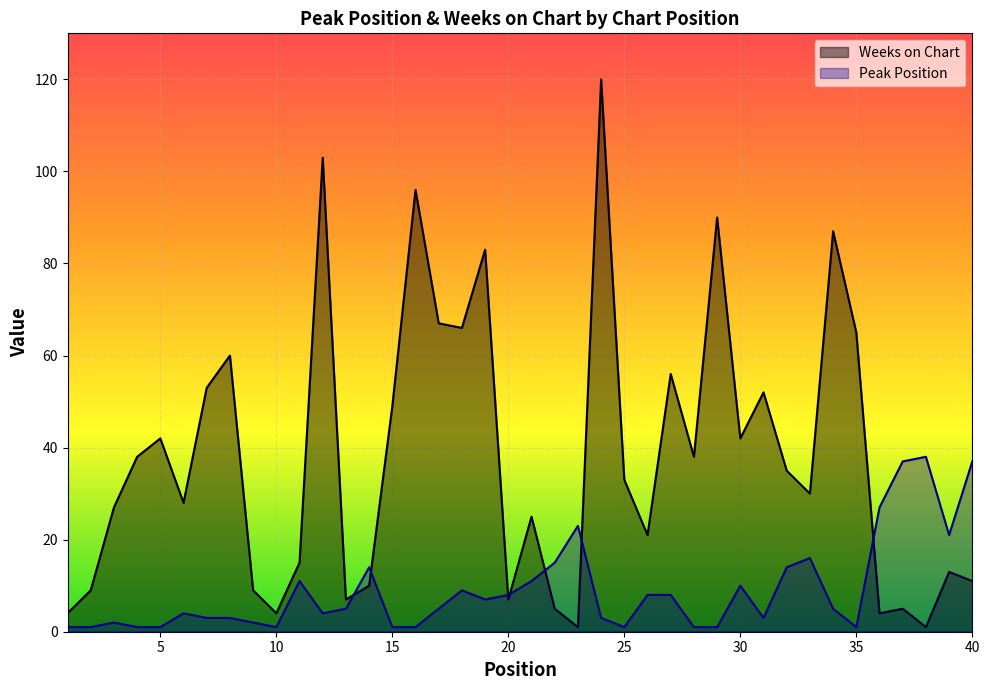

Is the value of Peak Position at 28 greater than the value of Weeks on Chart at 2?

No